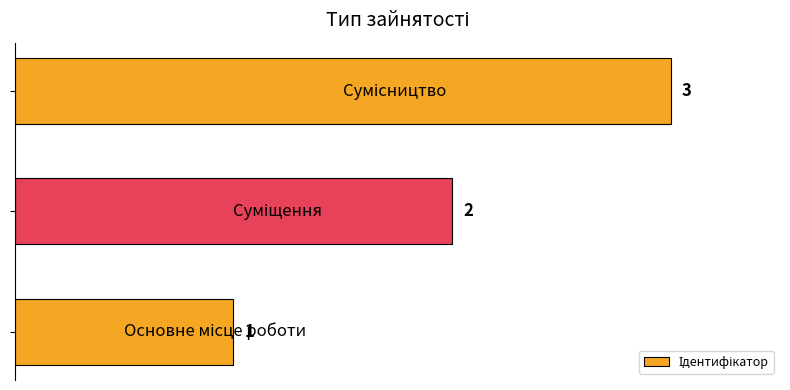

What is the greatest value displayed?

3